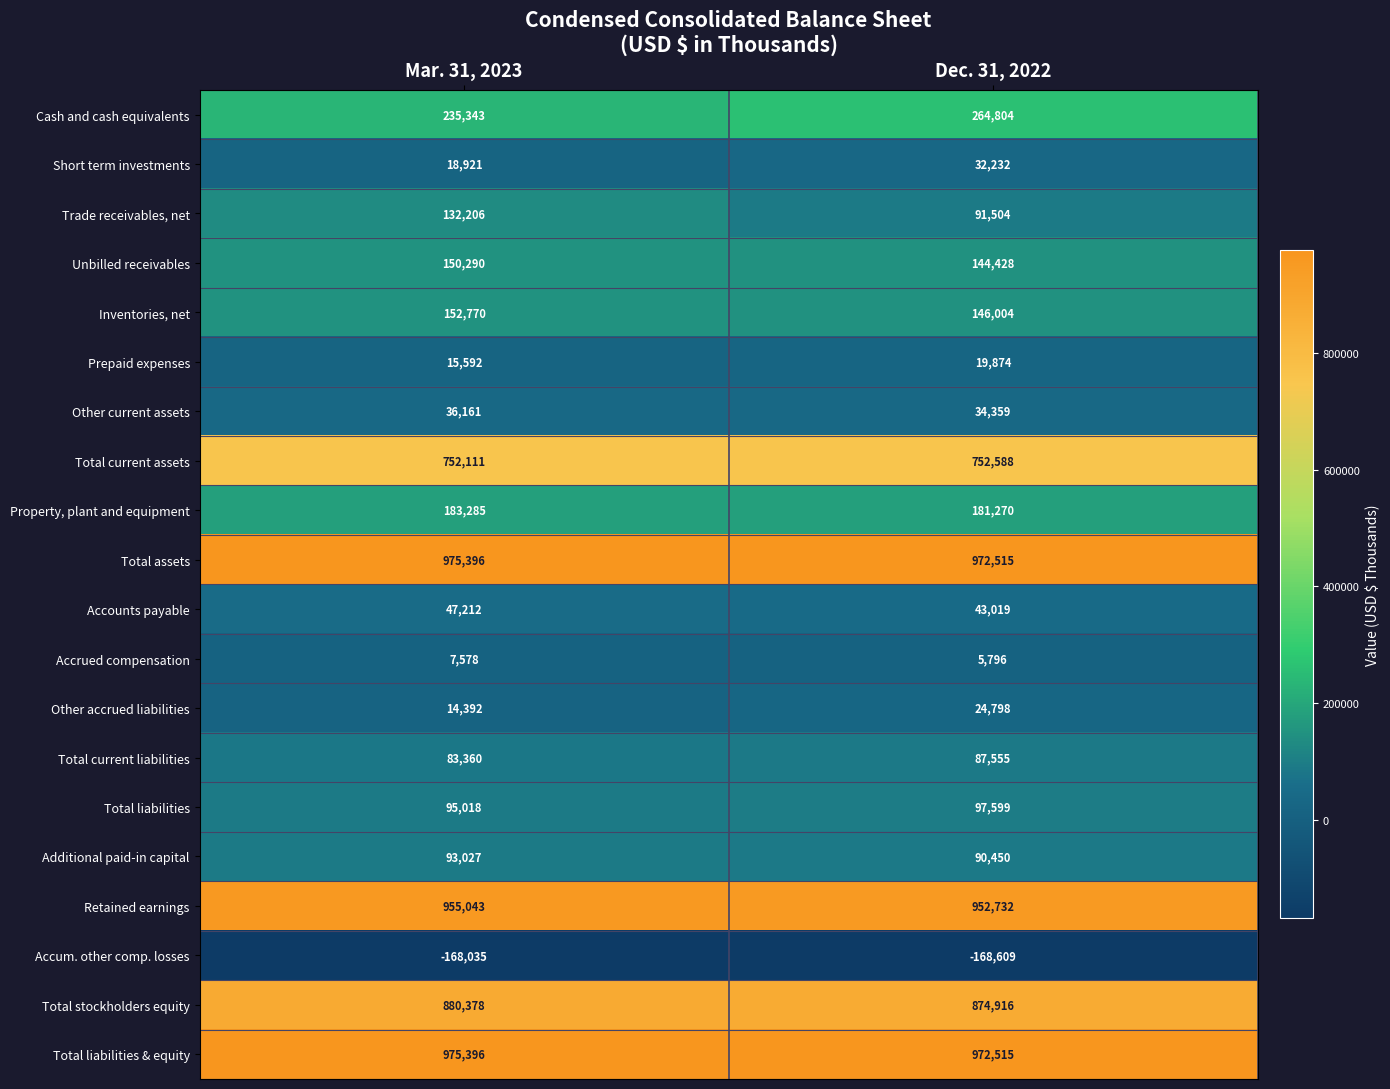

What is the difference between the maximum and minimum values in the Total liabilities & equity series?

2881